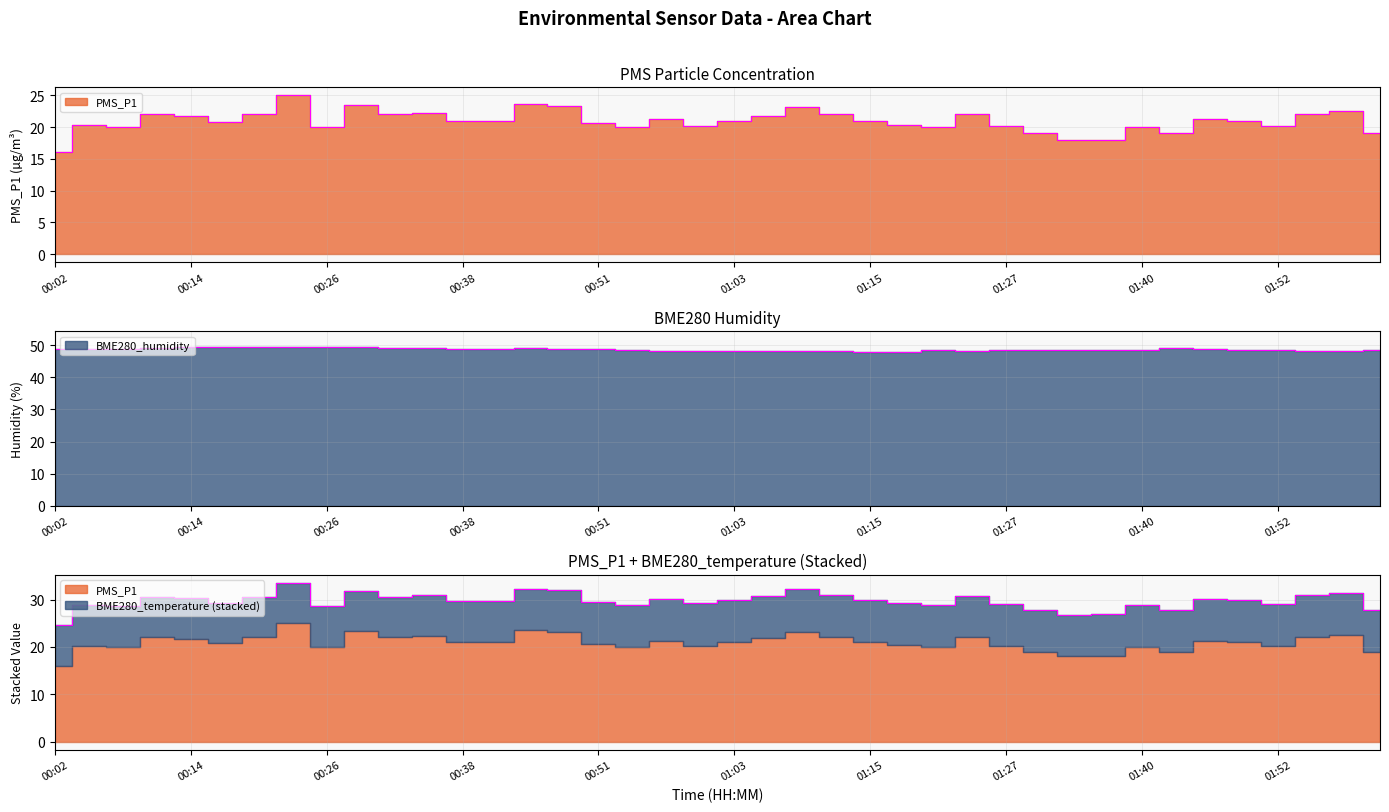

At 00:38, list the series in order from smallest to largest.

PMS_P1, BME280_humidity